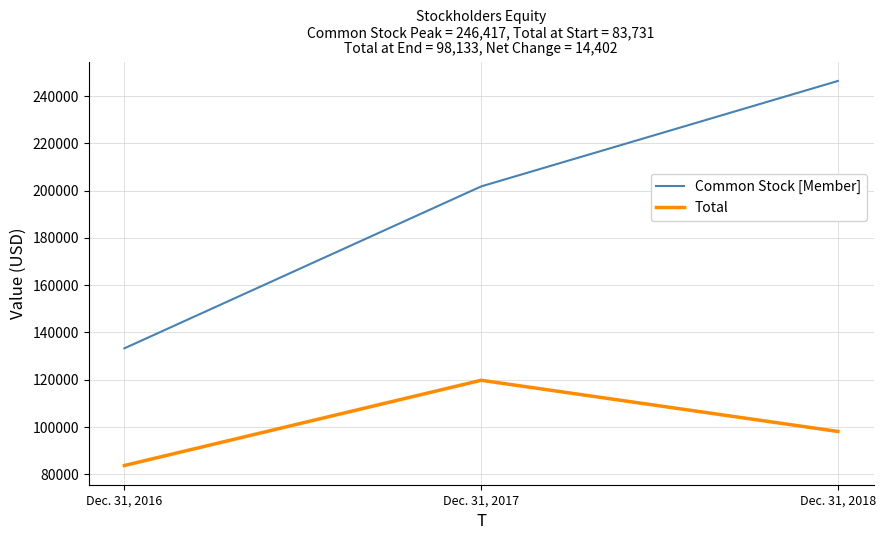

What is the minimum value shown in the chart?

83731